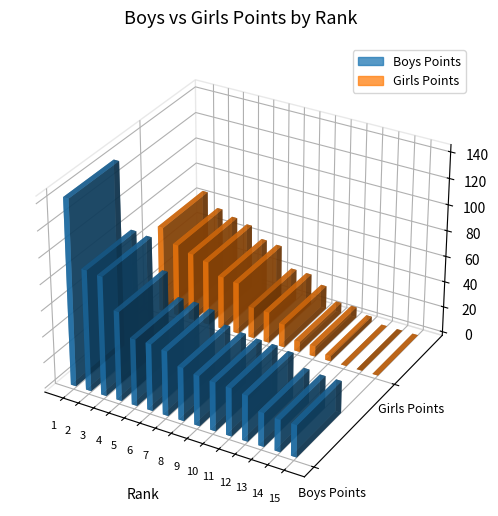

What are all the series names shown in the legend?

Boys Points, Girls Points